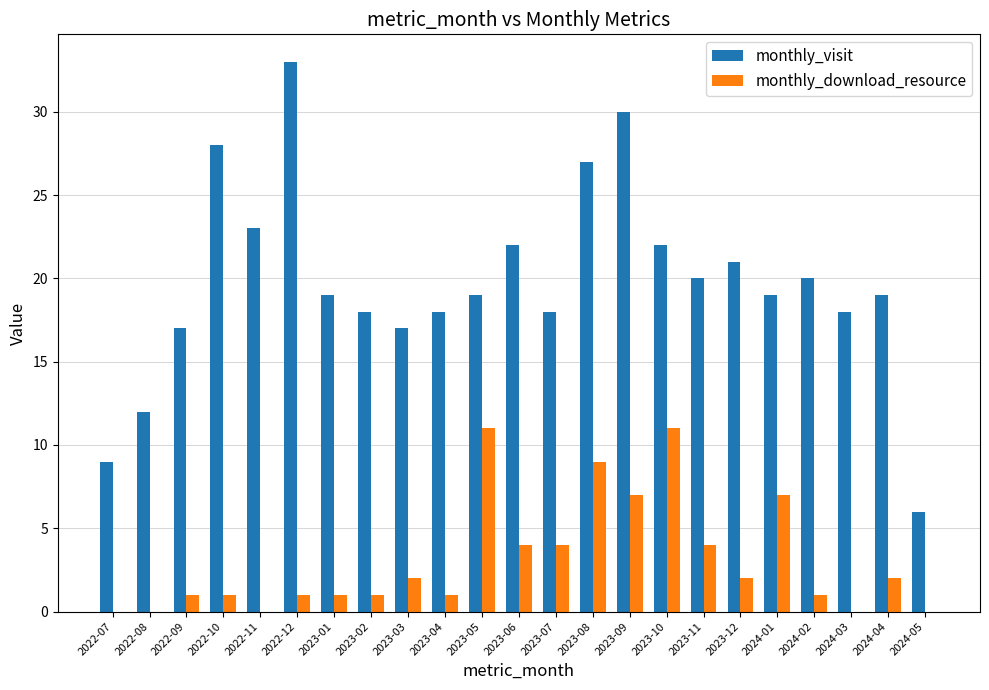

Which series changed the most between 2022-07 and 2024-05?

monthly_visit